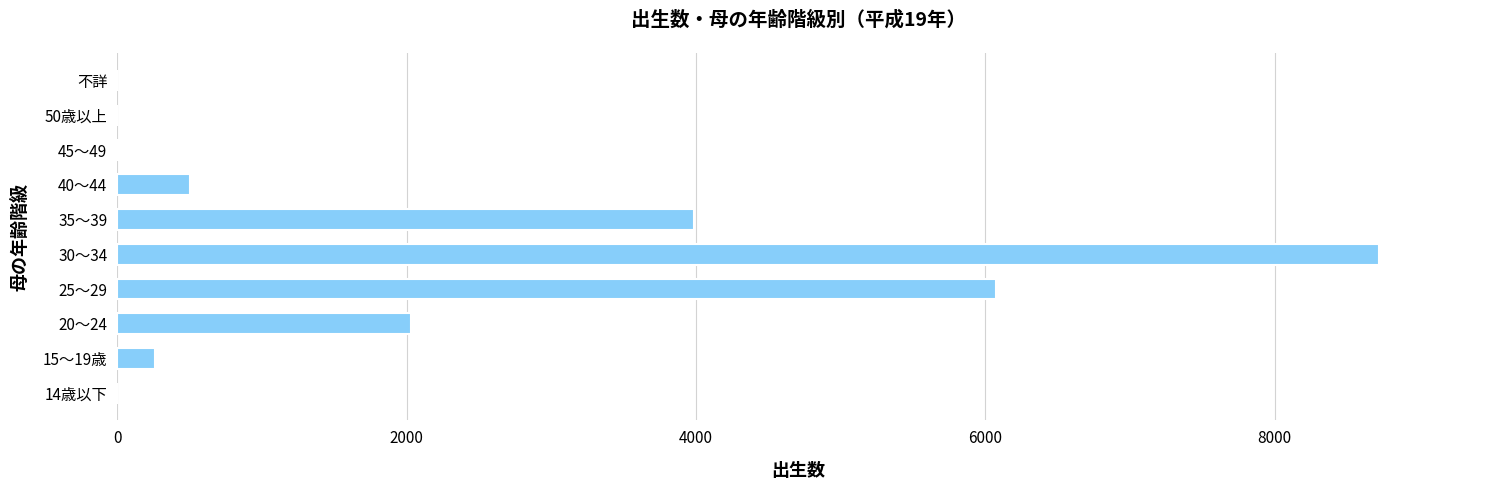

What is the maximum value shown in the chart?

8721